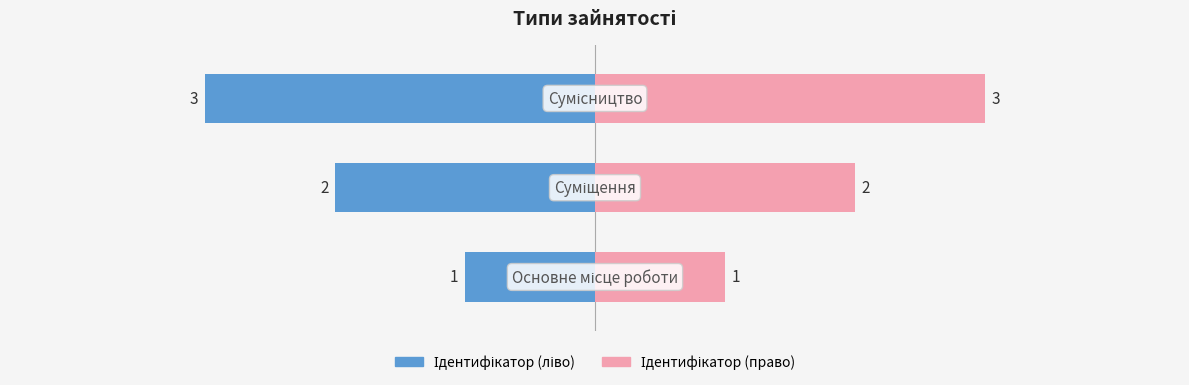

What is the change in value from Основне місце роботи to Суміщення?

+1